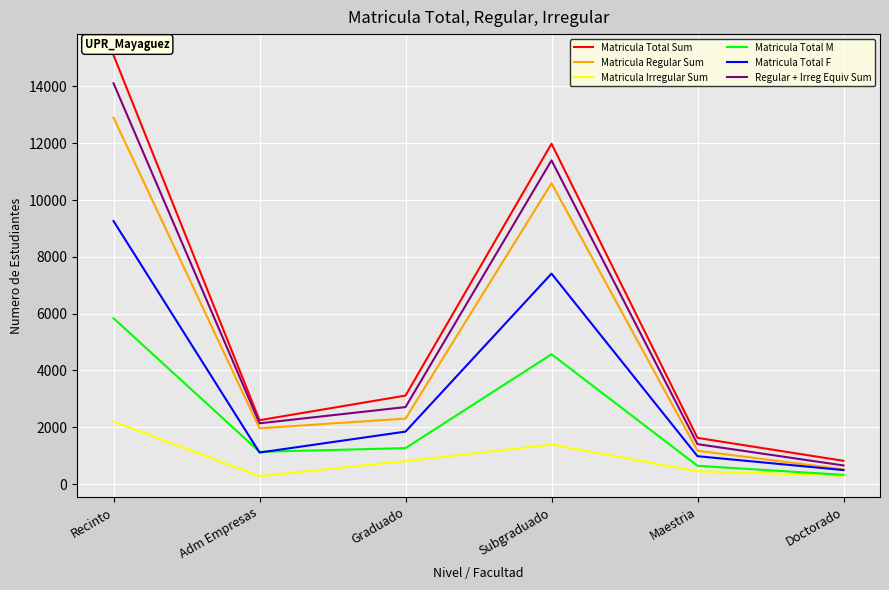

Which series has the largest range (max minus min)?

Matricula Total Sum